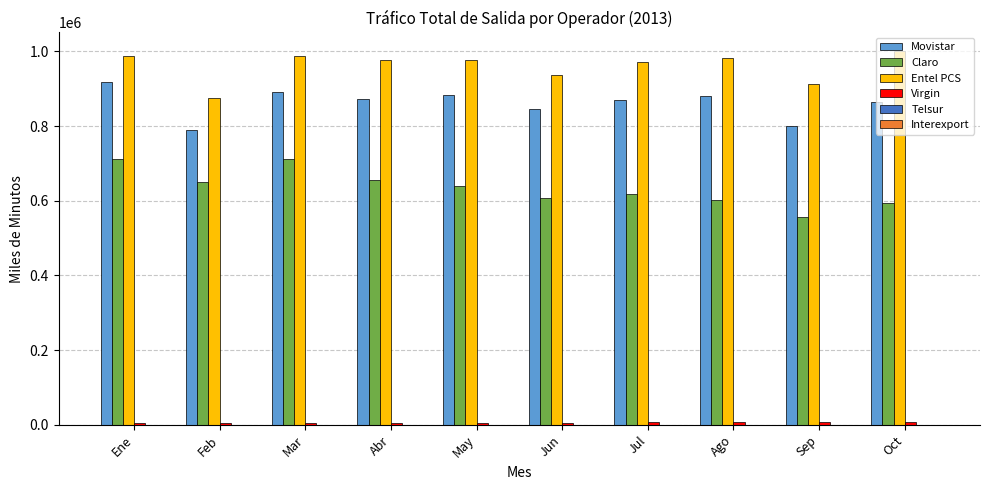

Which series has the largest total across all categories?

Entel PCS